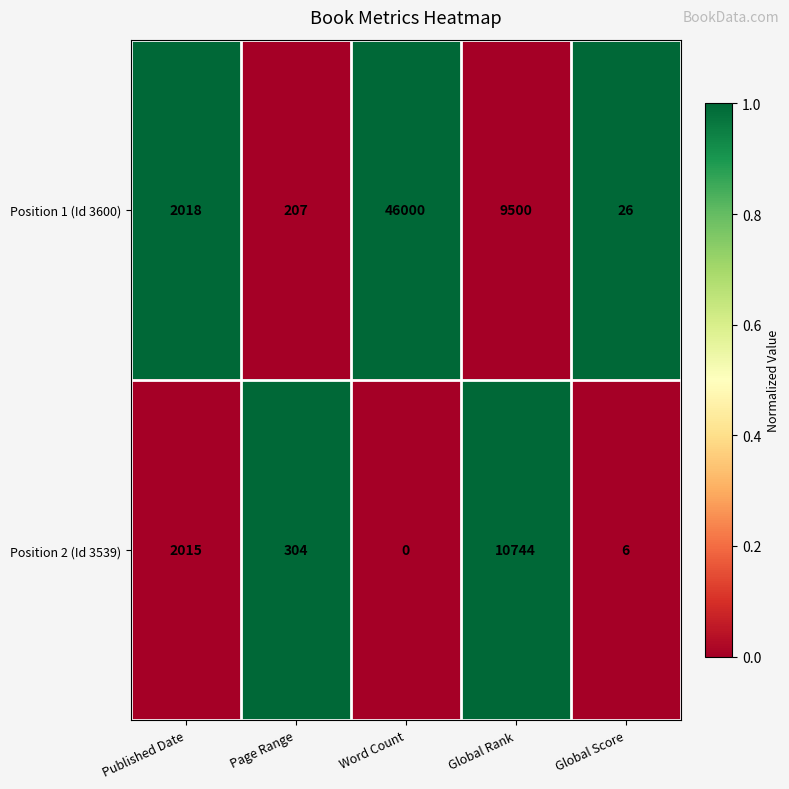

Which series changed the most between Published Date and Page Range?

Position 1 (Id 3600)